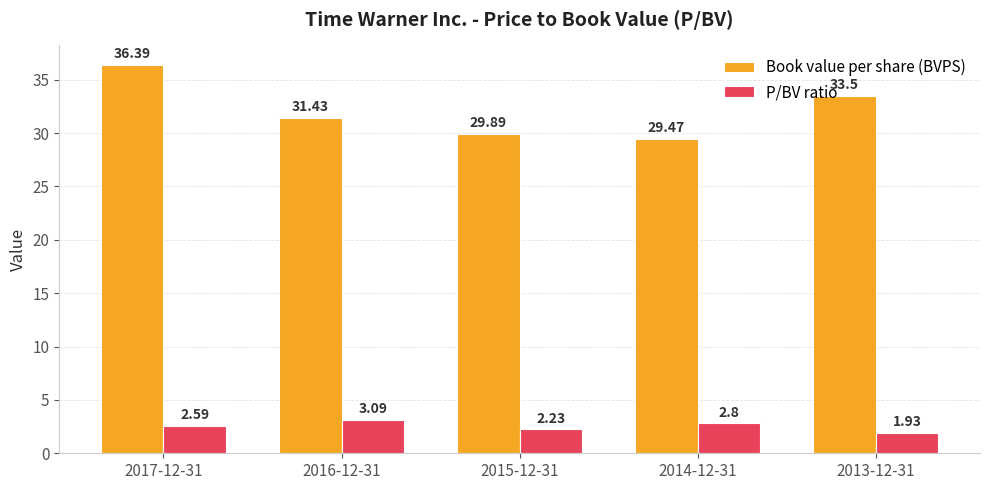

Rank the series by their maximum value, from lowest to highest.

P/BV ratio, Book value per share (BVPS)